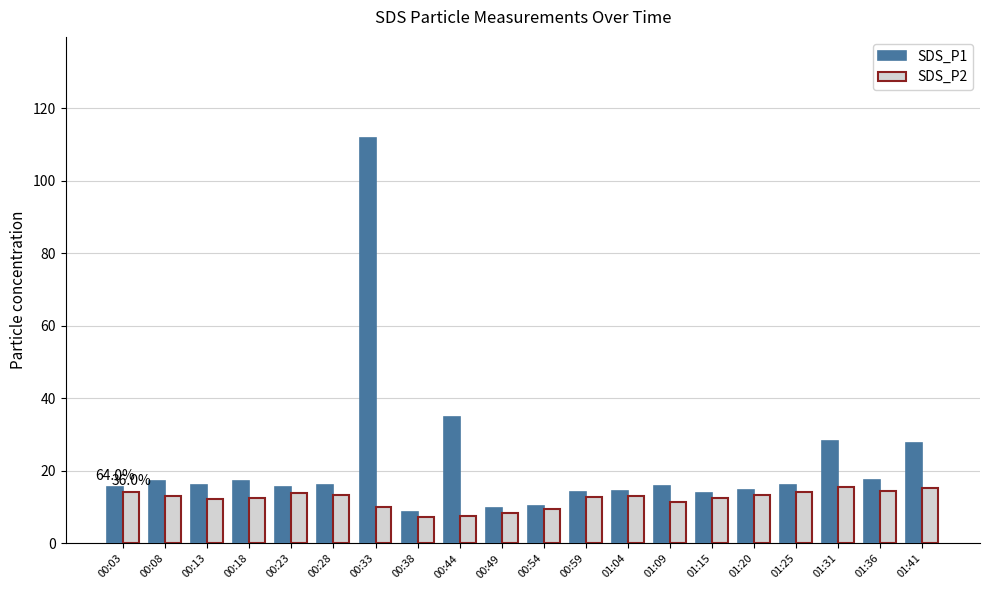

Which series has the largest range (max minus min)?

SDS_P1